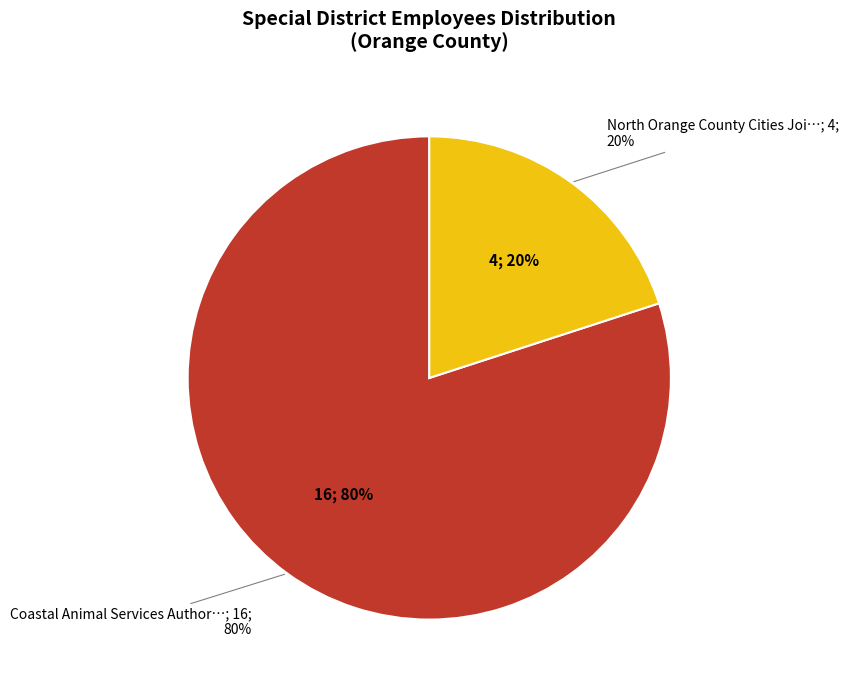

Rank the categories by value from highest to lowest.

Coastal Animal Services Authority, North Orange County Cities Joint Powers